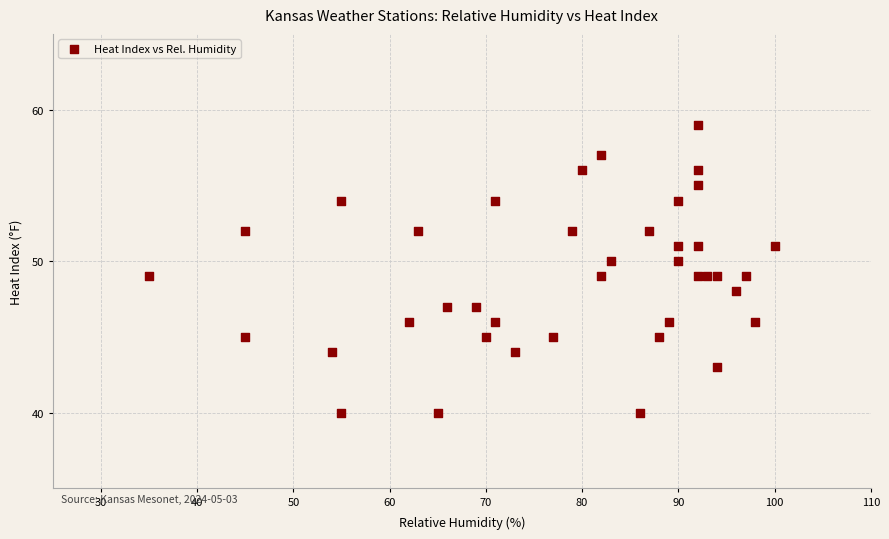

What is the range of Y values (max minus min)?

19